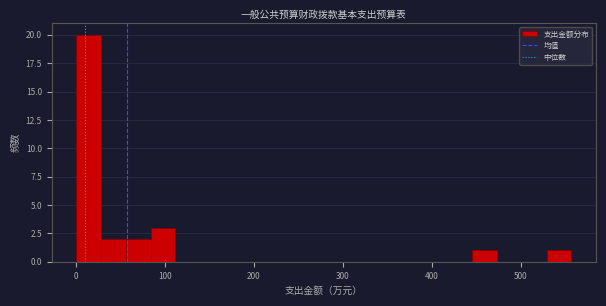

Read against the x-axis, roughly where is the centre of the tallest bar?

10